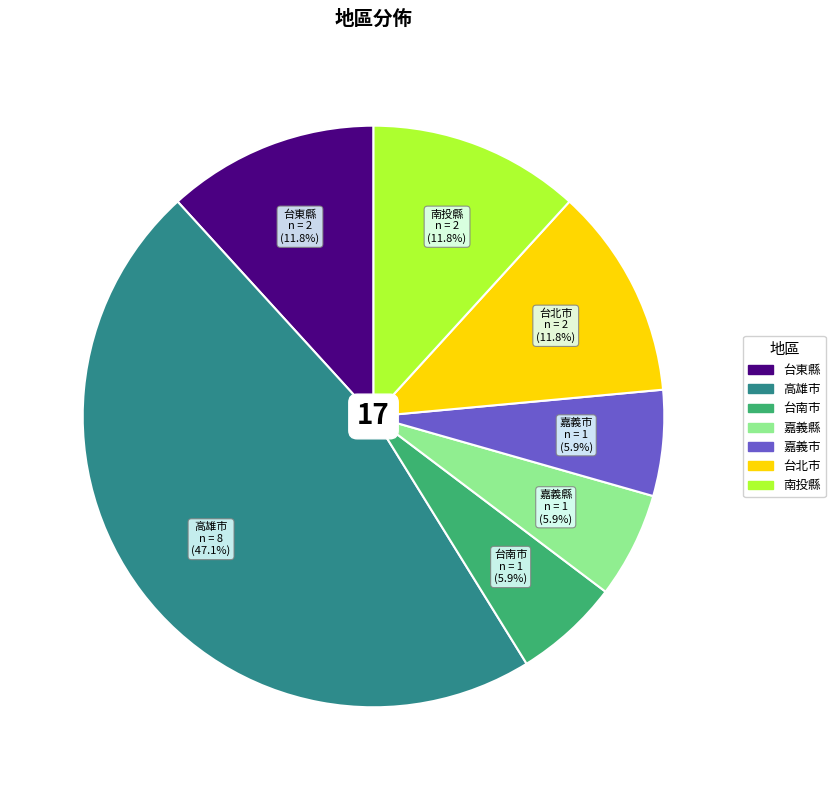

Which has a higher value, 台北市 or 台南市?

台北市